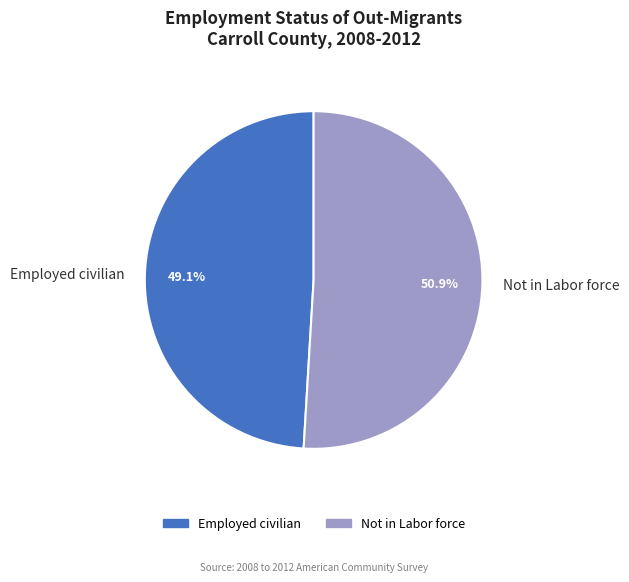

What portion of the pie excludes Employed civilian?

50.9%